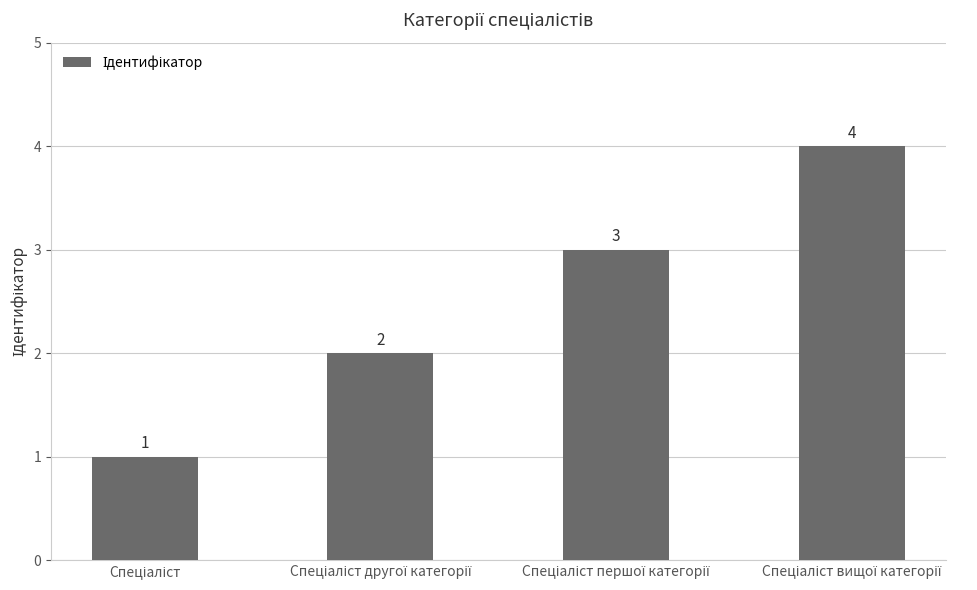

What is the greatest value displayed?

4